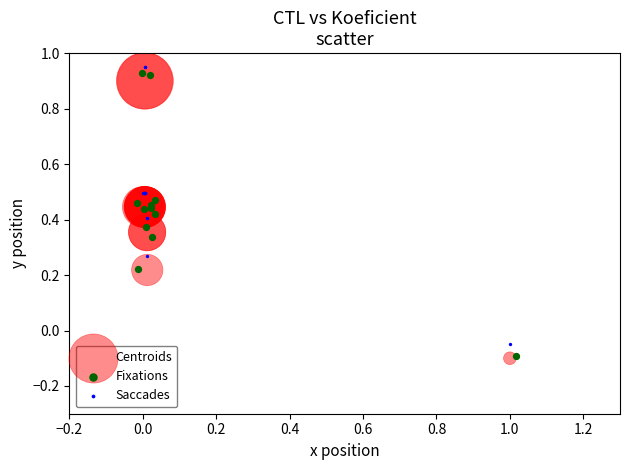

Which series has the largest Y range (max minus min)?

Fixations